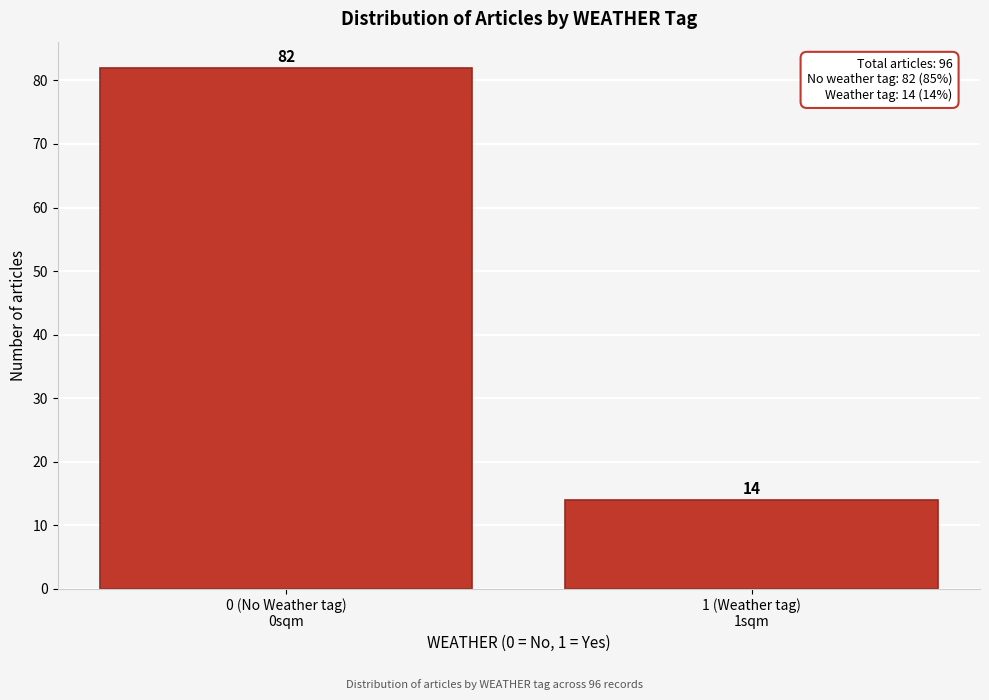

Reading right to left, transcribe all the data shown in this chart.

14	82